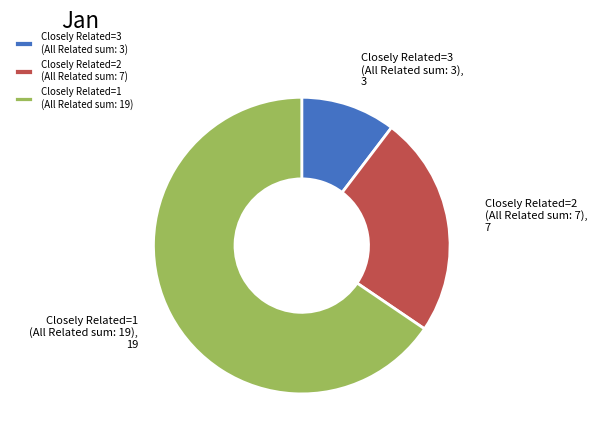

What is the ratio of the value at Closely Related=2 (All Related sum: 7) to the value at Closely Related=1 (All Related sum: 19)?

0.4